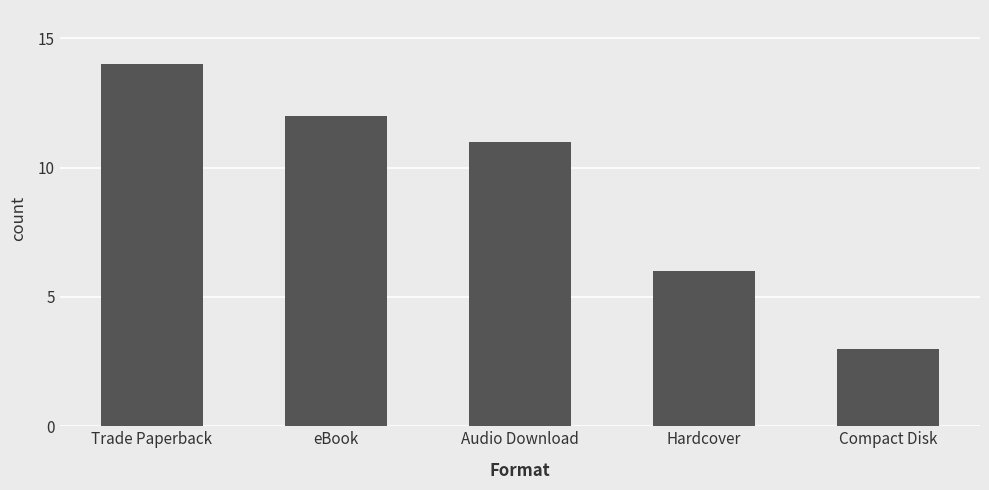

How many series are shown in this chart?

1